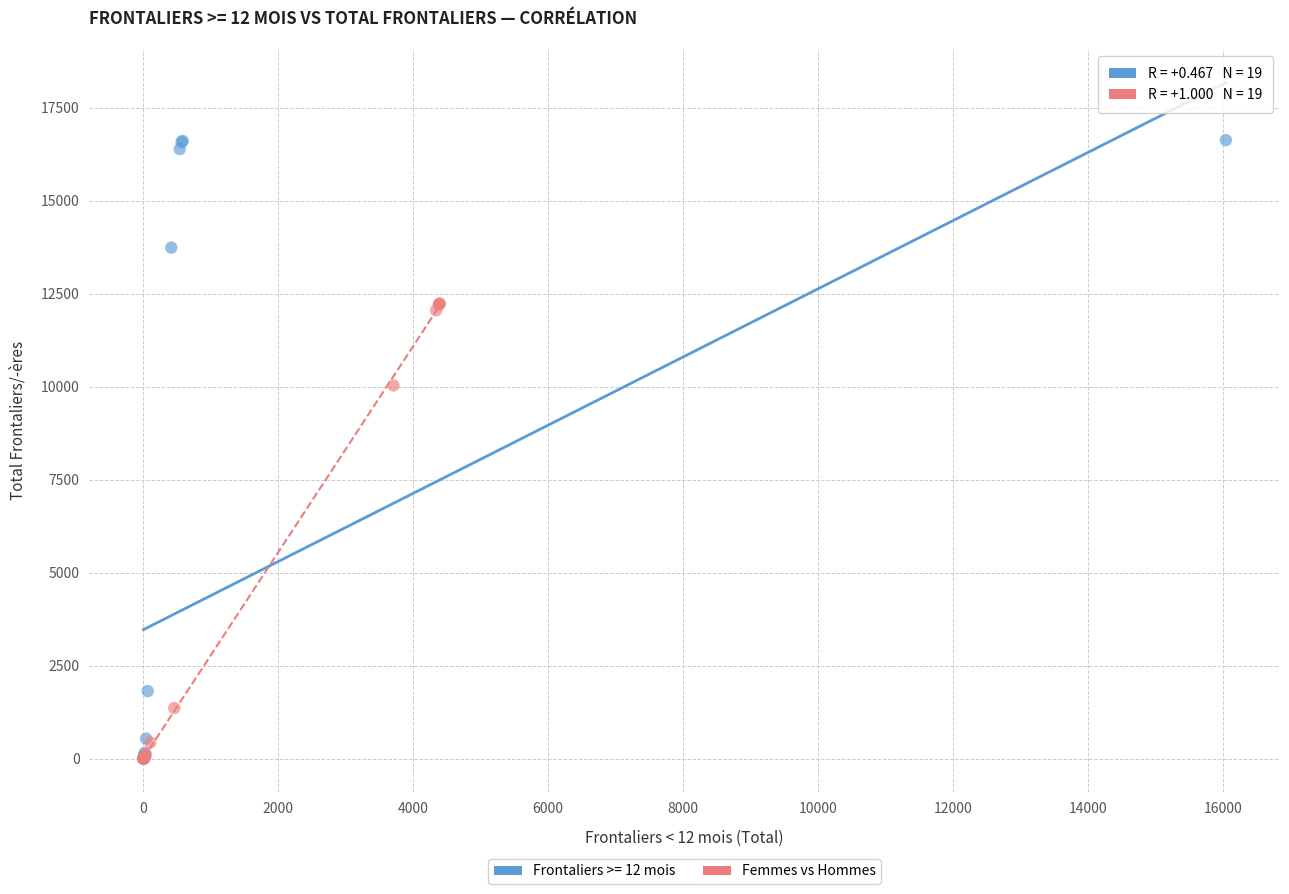

Which series has the widest spread of Y values?

Frontaliers >= 12 mois